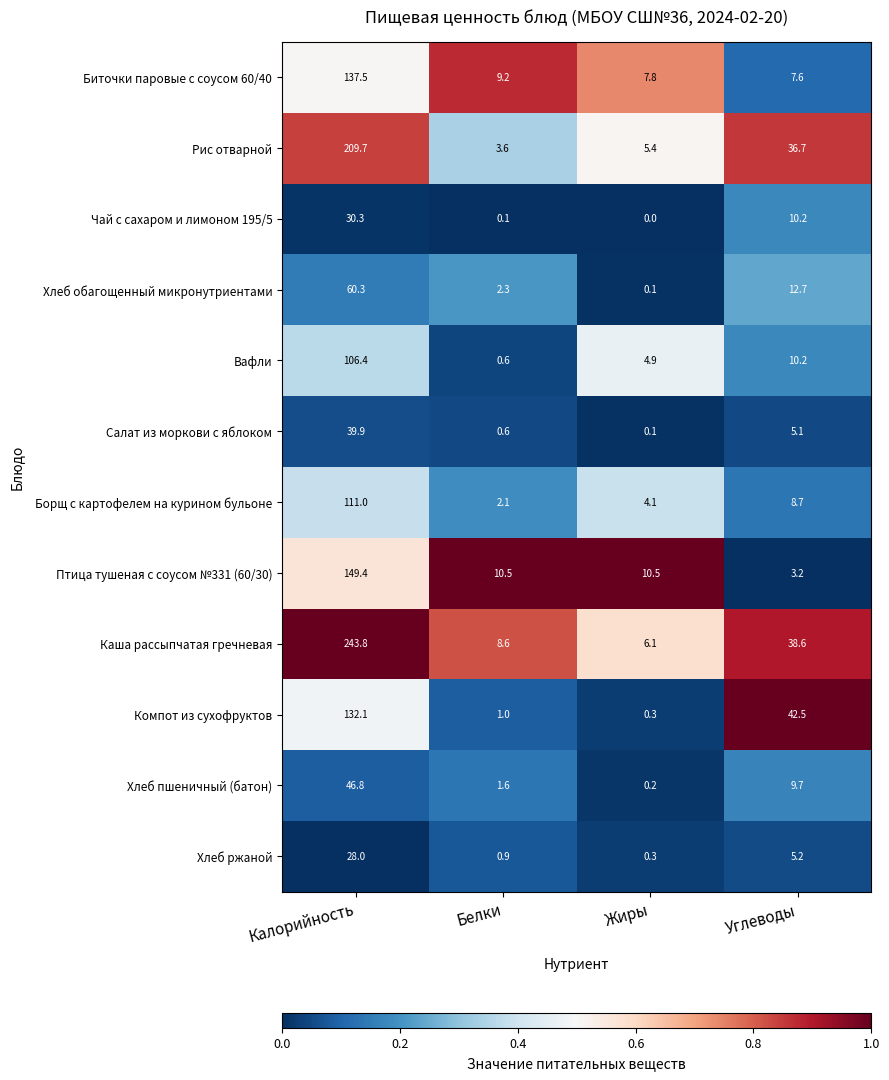

Which category has the lowest value in the Биточки паровые с соусом 60/40 series?

Углеводы